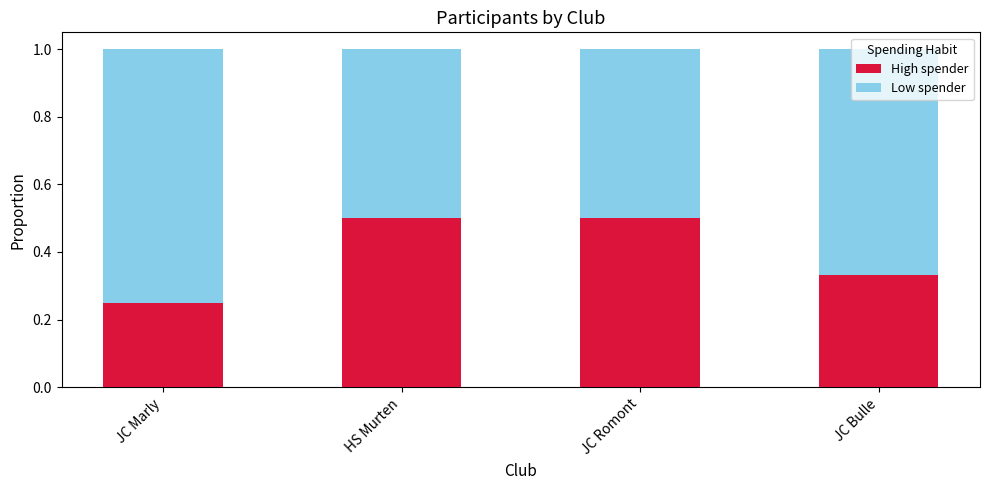

What is the average value of the High spender series?

0.4